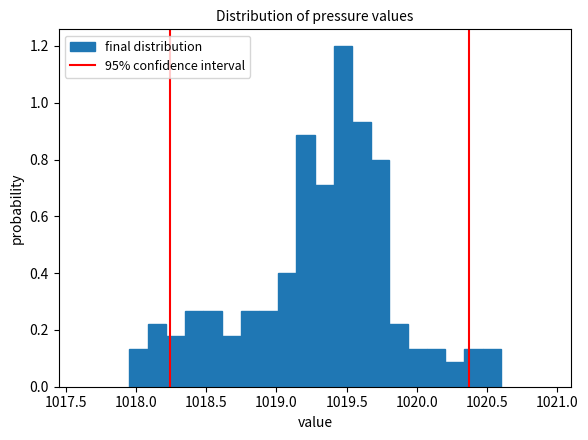

Read against the x-axis, roughly where is the centre of the tallest bar?

1019.45